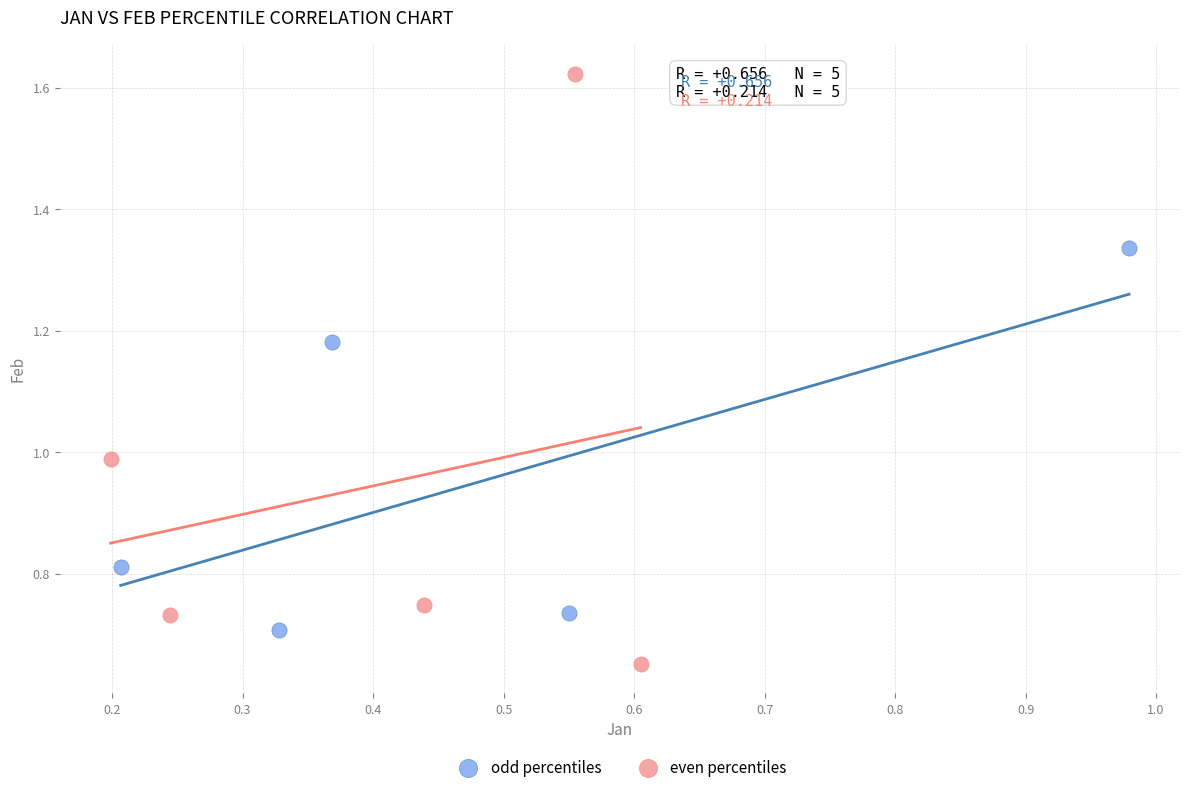

Which series reaches the minimum Y coordinate?

even percentiles